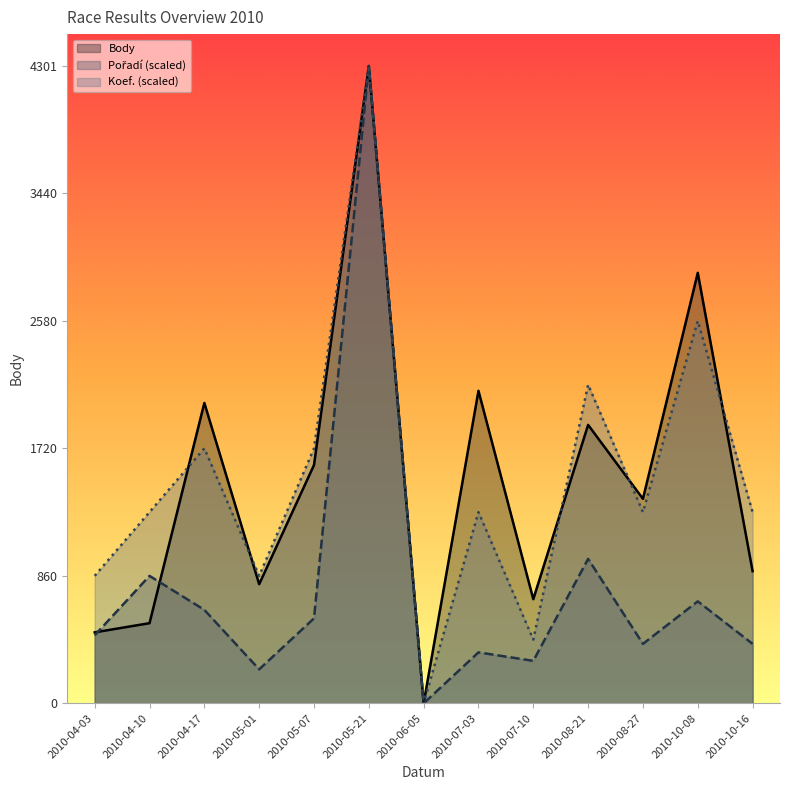

The value of Body at 2010-04-10 is 541.0. True or false?

True